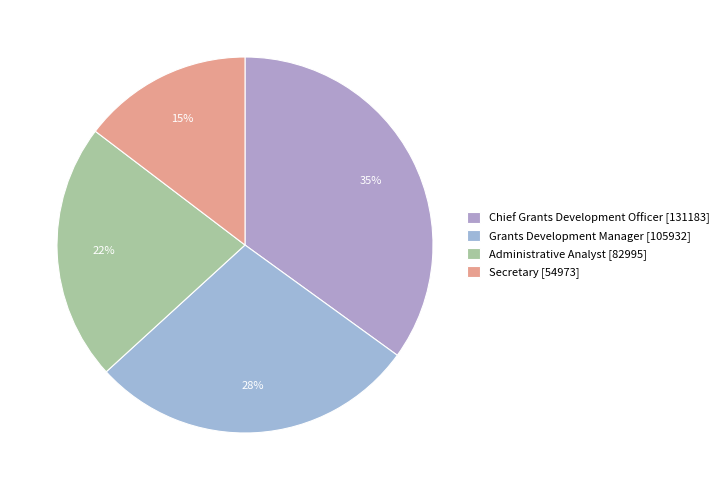

True or false: Administrative Analyst accounts for 28% of the total.

False